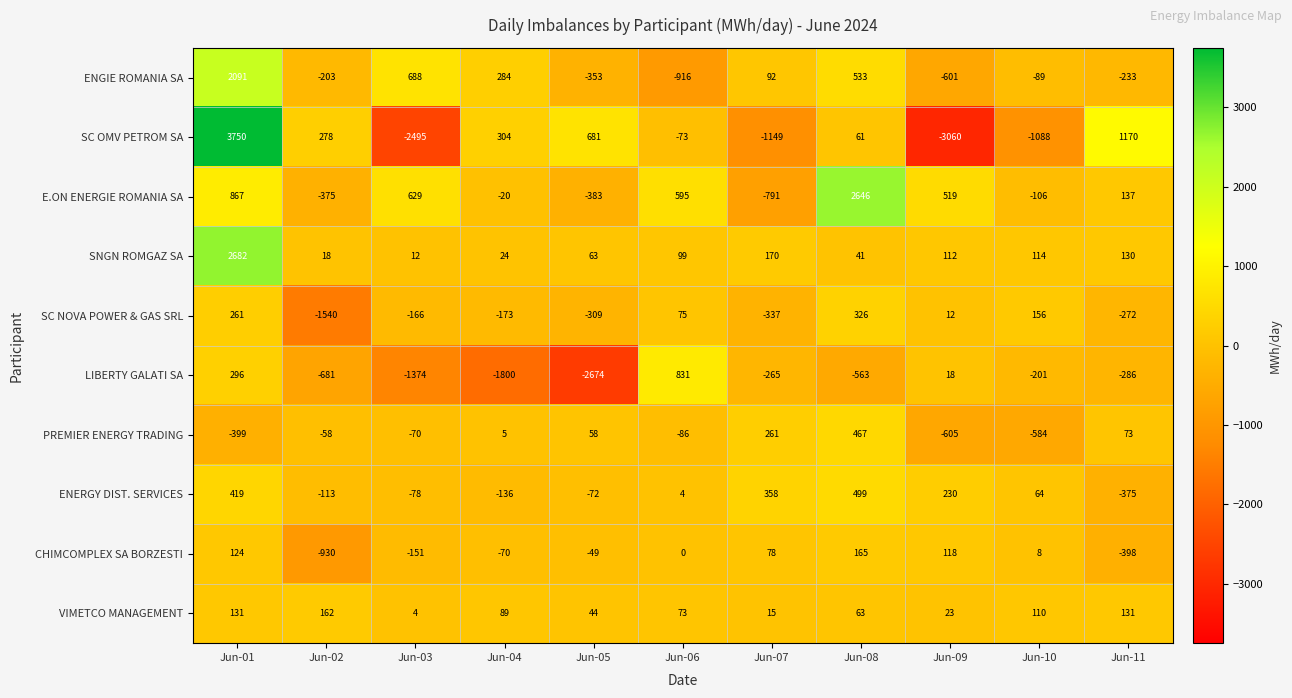

At which label does ENGIE ROMANIA SA reach its minimum?

Jun-06